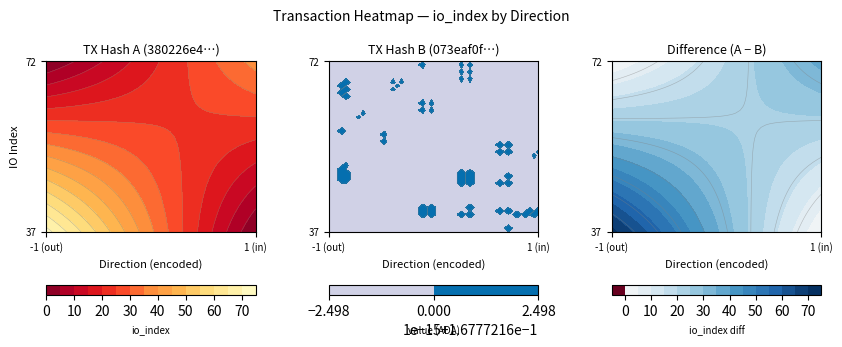

True or false: 380226e482f5739fafd3fadad98219285054c94 has a value of -1 at direction.

False